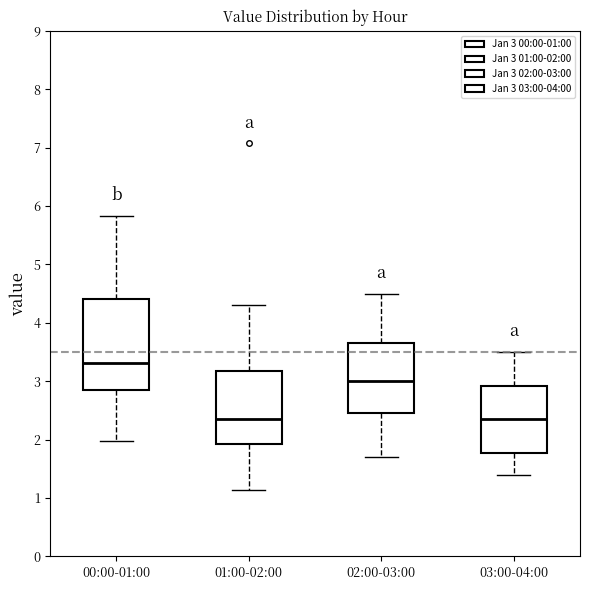

Reading left to right, read every box against the y-axis: the position of its median line, the range the box covers, and the ends of its whiskers. The values are not printed on the chart, so give them approximately, as read against the axis.

00:00-01:00: median 3.3, box 2.9 to 4.4, whiskers 2.0 to 5.8
01:00-02:00: median 2.4, box 1.9 to 3.2, whiskers 1.1 to 4.3
02:00-03:00: median 3.0, box 2.5 to 3.7, whiskers 1.7 to 4.5
03:00-04:00: median 2.4, box 1.8 to 2.9, whiskers 1.4 to 3.5